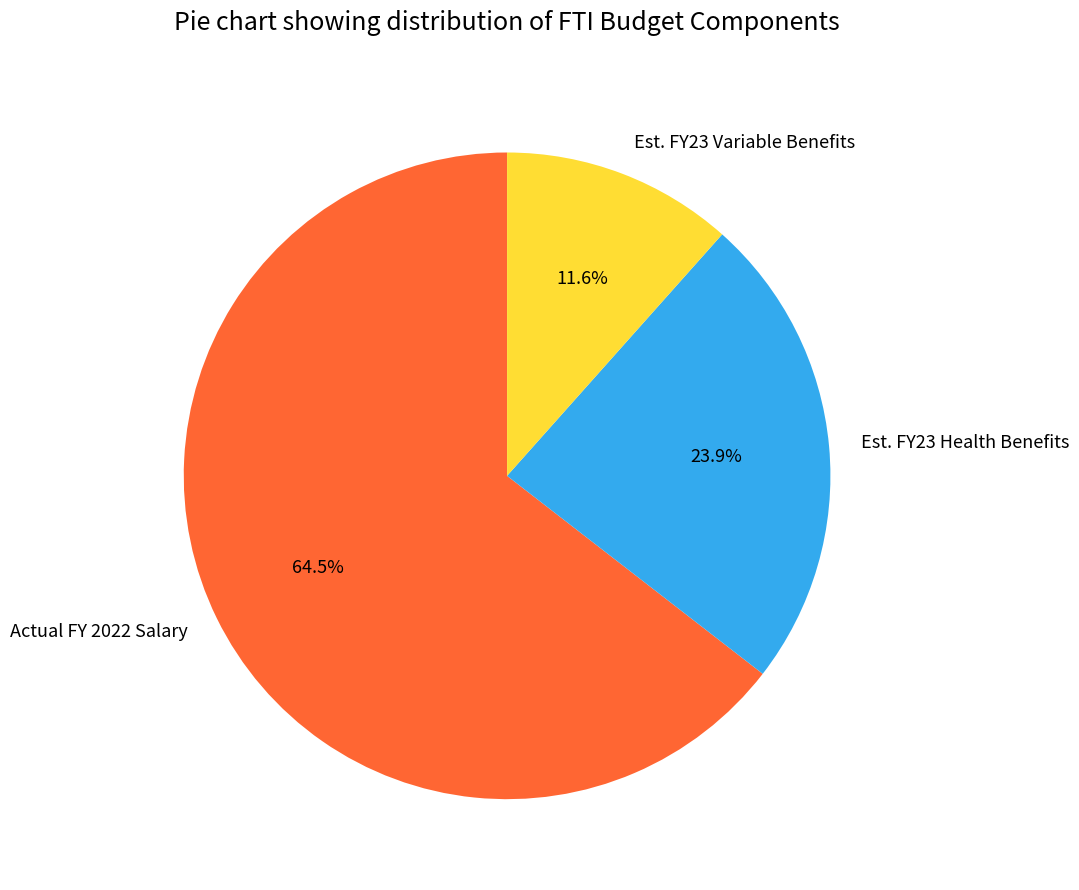

What is the smallest slice in the pie chart?

Est. FY23 Variable Benefits